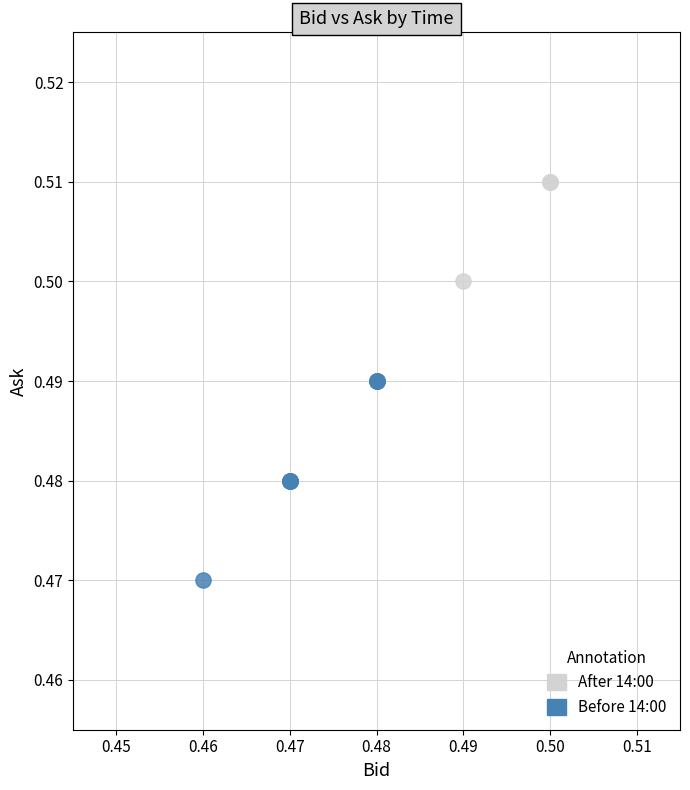

Which series reaches the minimum Y coordinate?

Before 14:00